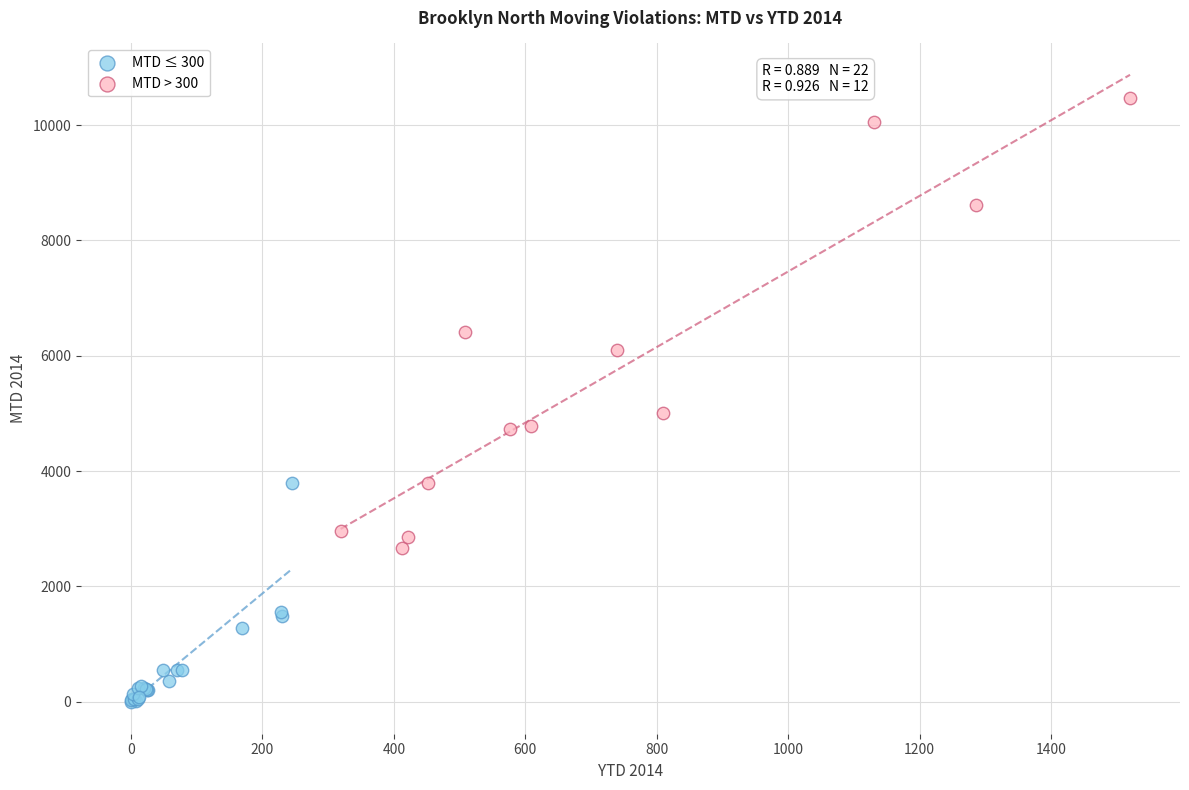

Which series has the widest spread of Y values?

MTD > 300